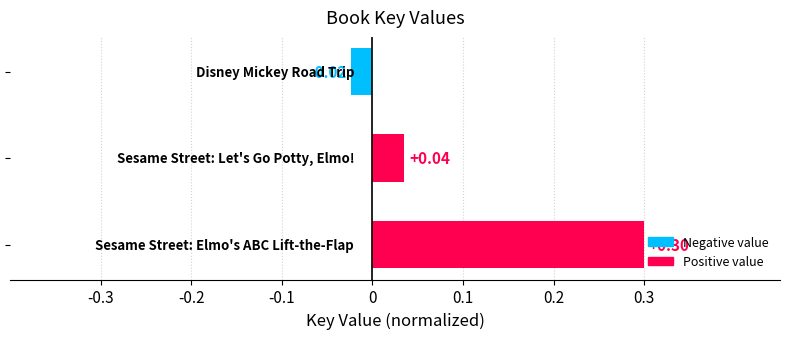

What is the difference between the maximum and second lowest values?

0.3